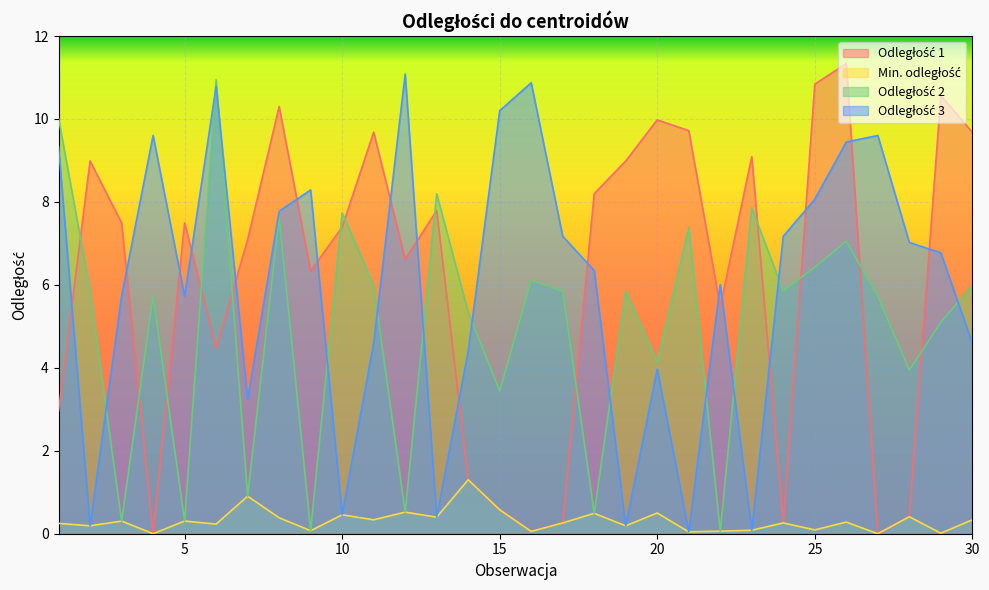

At how many categories does at least one series exceed 6?

29